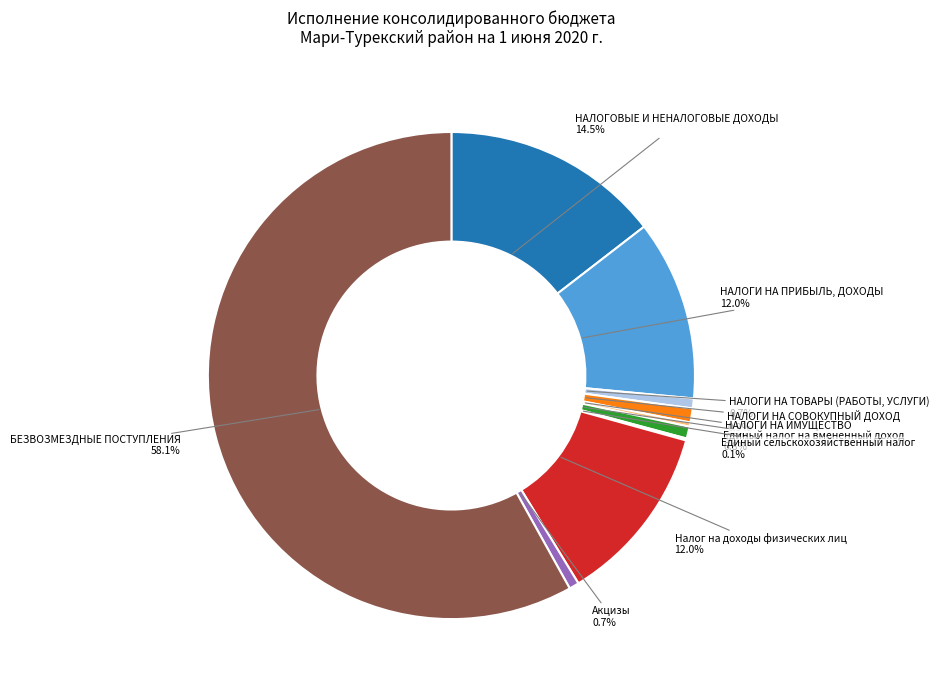

Which category has the biggest portion of the pie?

БЕЗВОЗМЕЗДНЫЕ ПОСТУПЛЕНИЯ